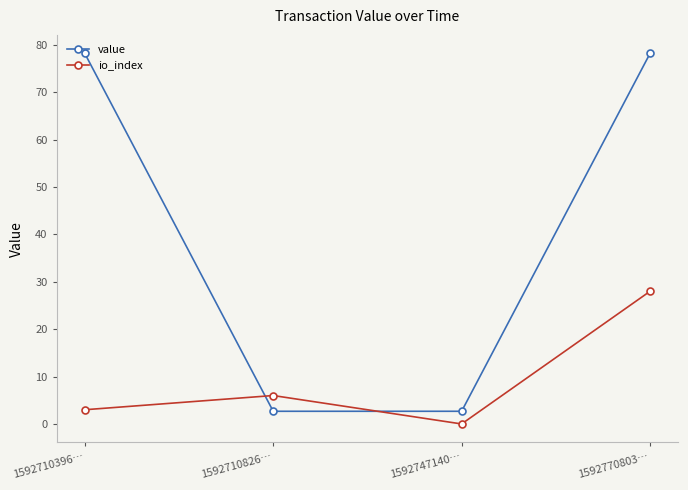

Read the value value at 1592710396….

78.2